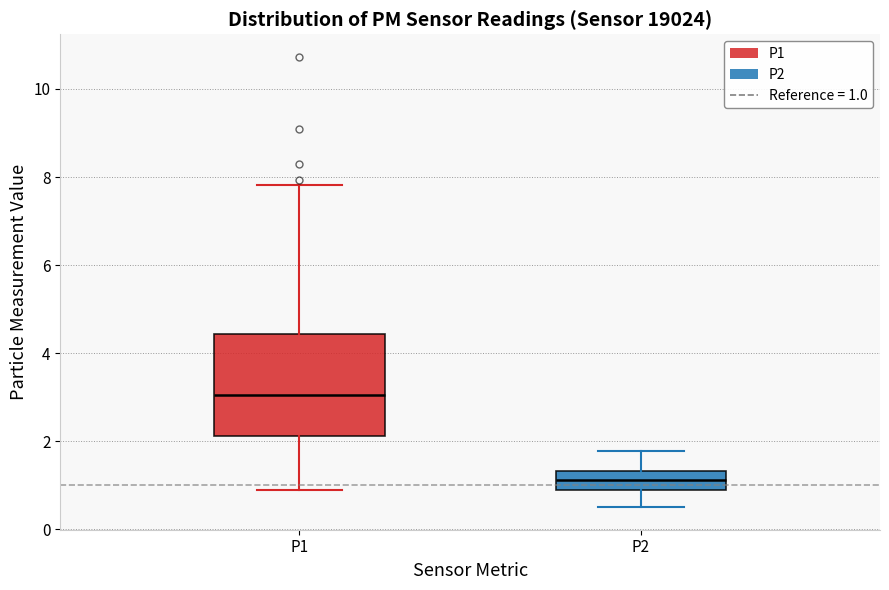

Where does the upper whisker of the box for P1 end on the y-axis? The values are not printed on the chart, so give them approximately, as read against the axis.

7.8